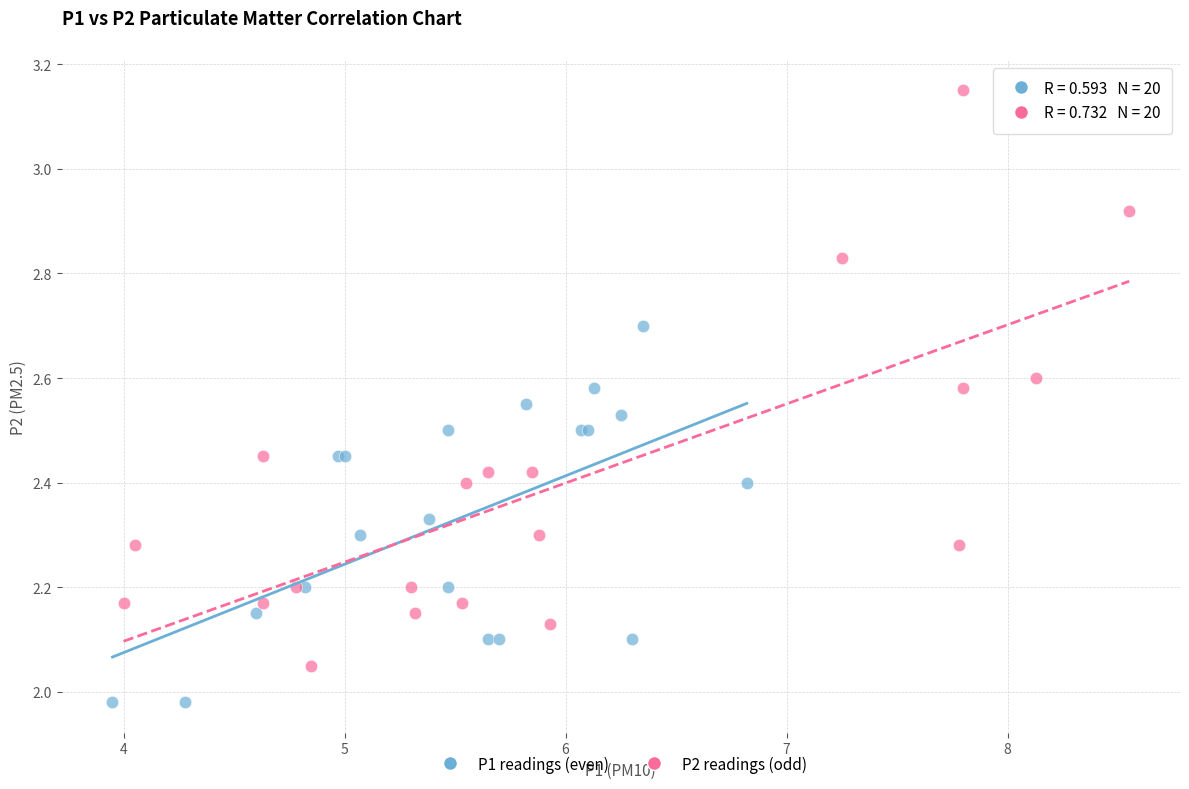

Which series reaches the minimum Y coordinate?

P1 readings (even)